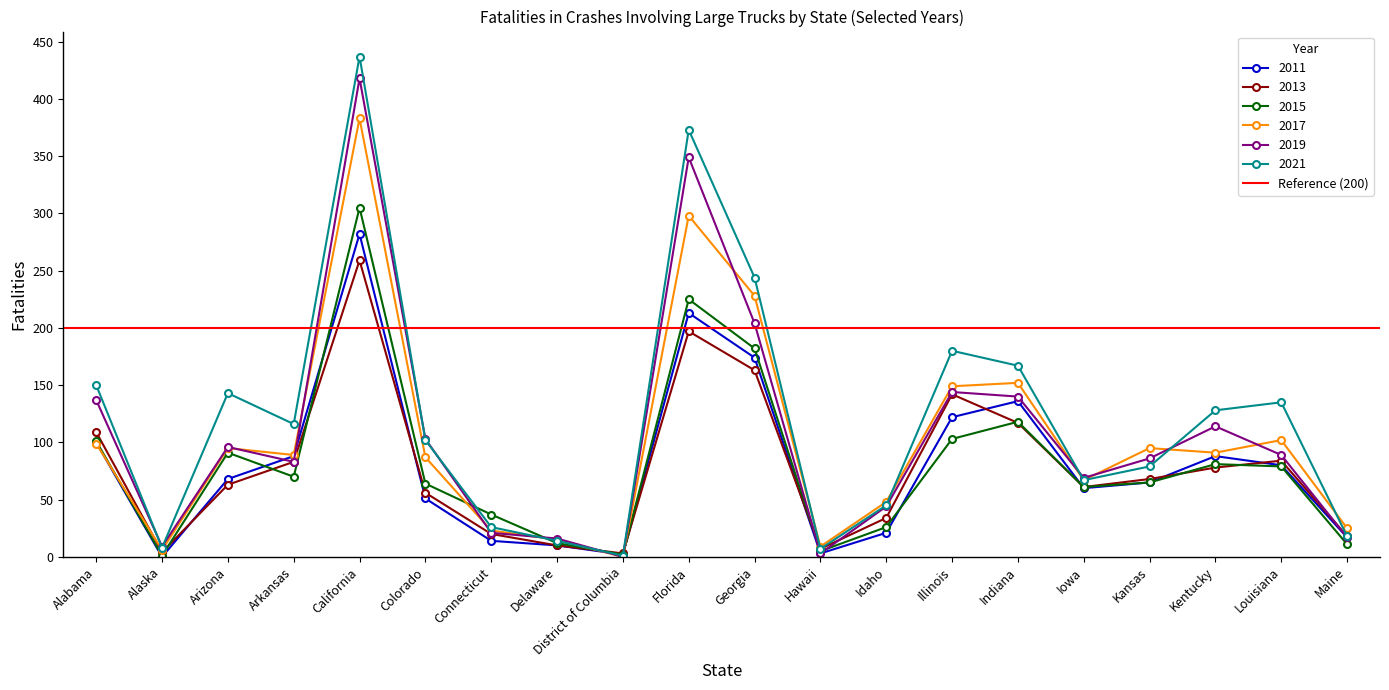

In 2015, how many points are higher than both neighbors (excluding endpoints)?

5